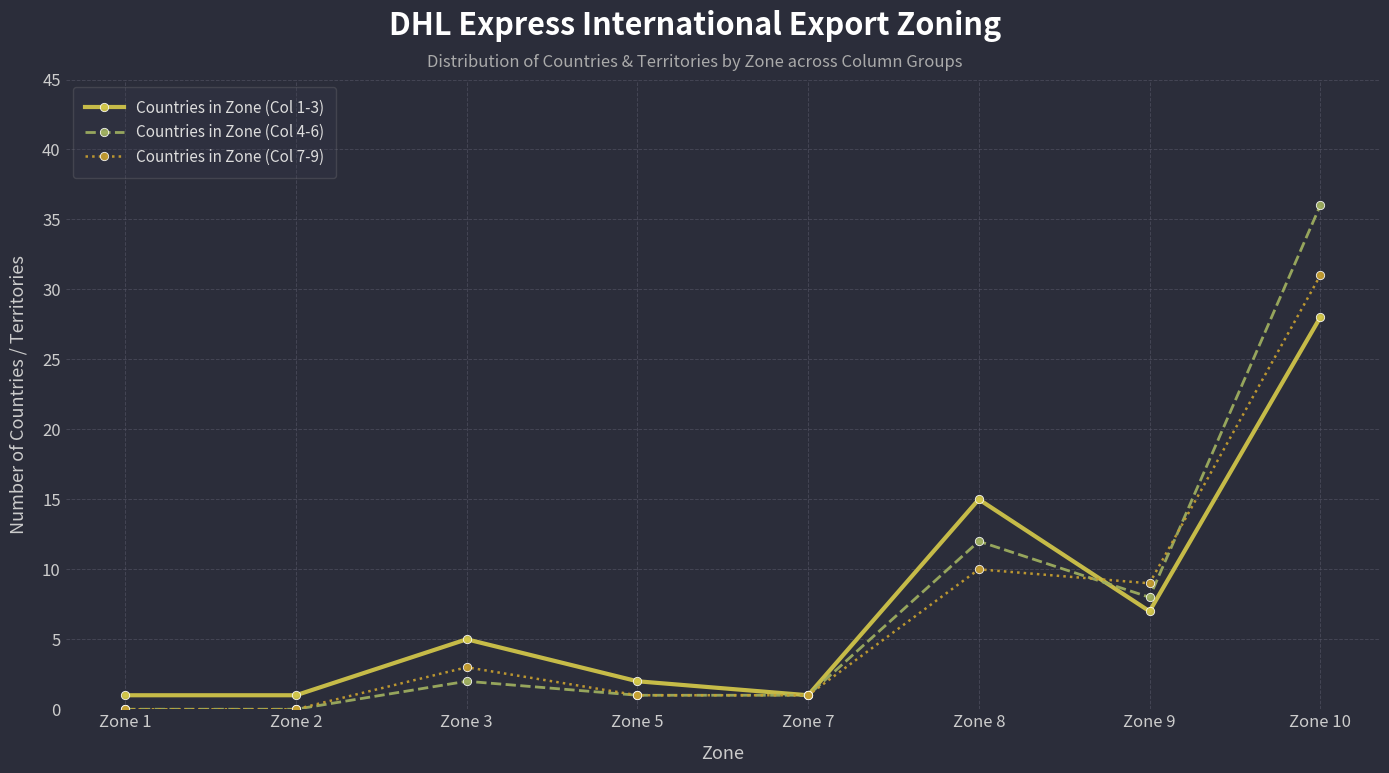

True or false: Countries in Zone (Col 1-3) has a value of 2 at Zone 5.

True